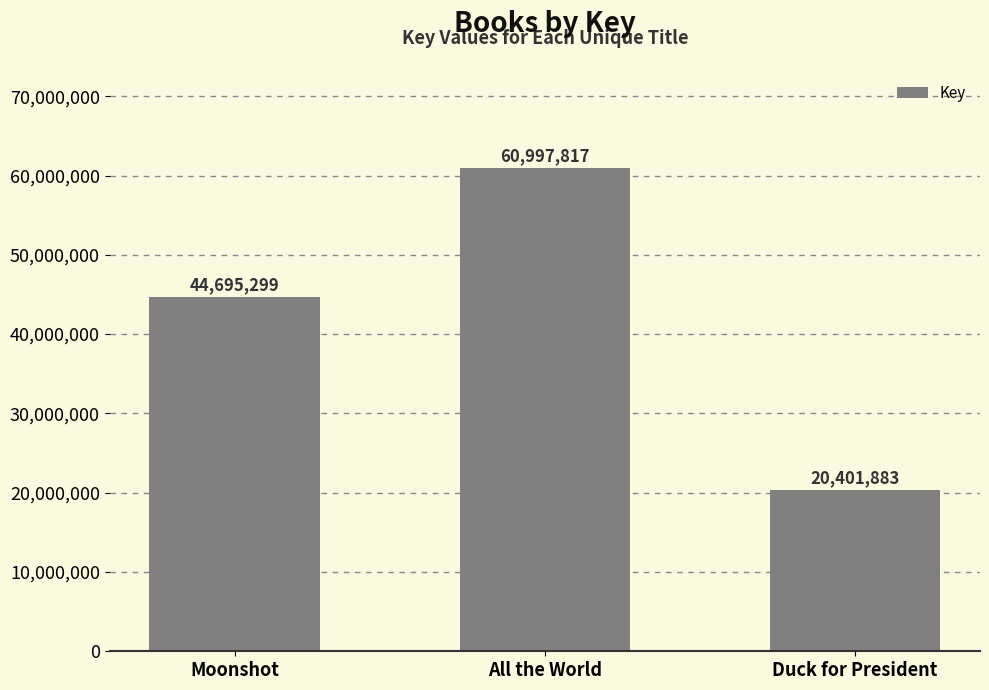

How many data points does each series have?

3